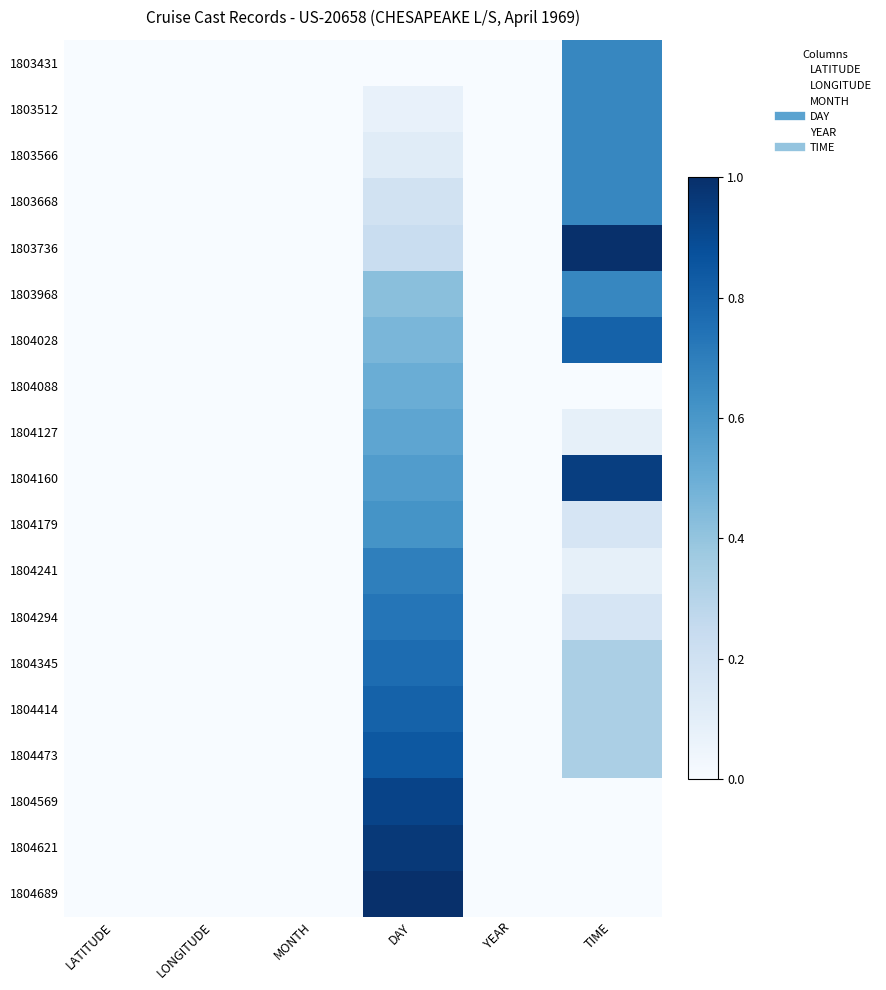

Count the number of categories in the chart.

6